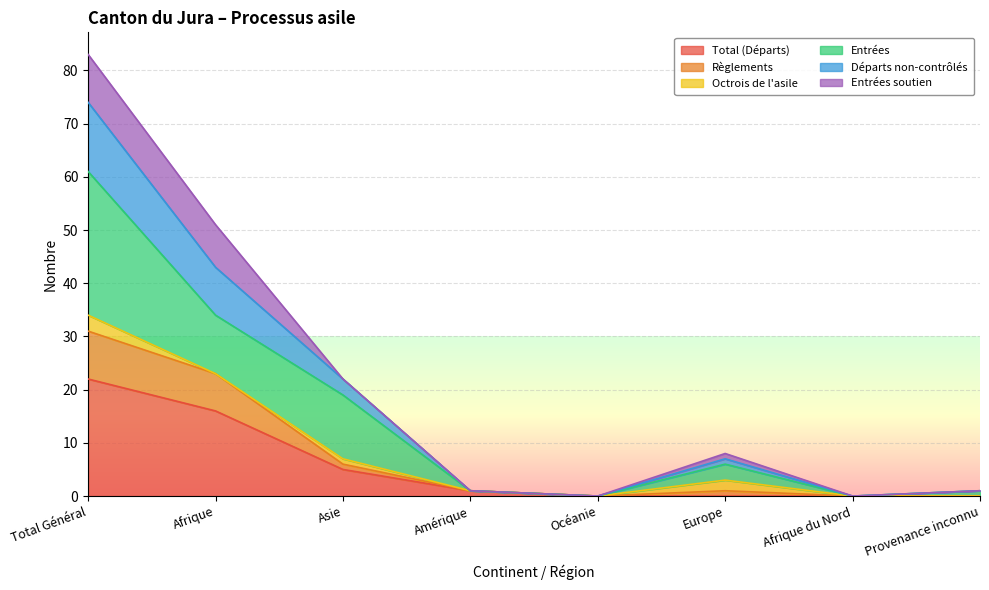

Where is the first local maximum for Départs non-contrôlés?

Europe